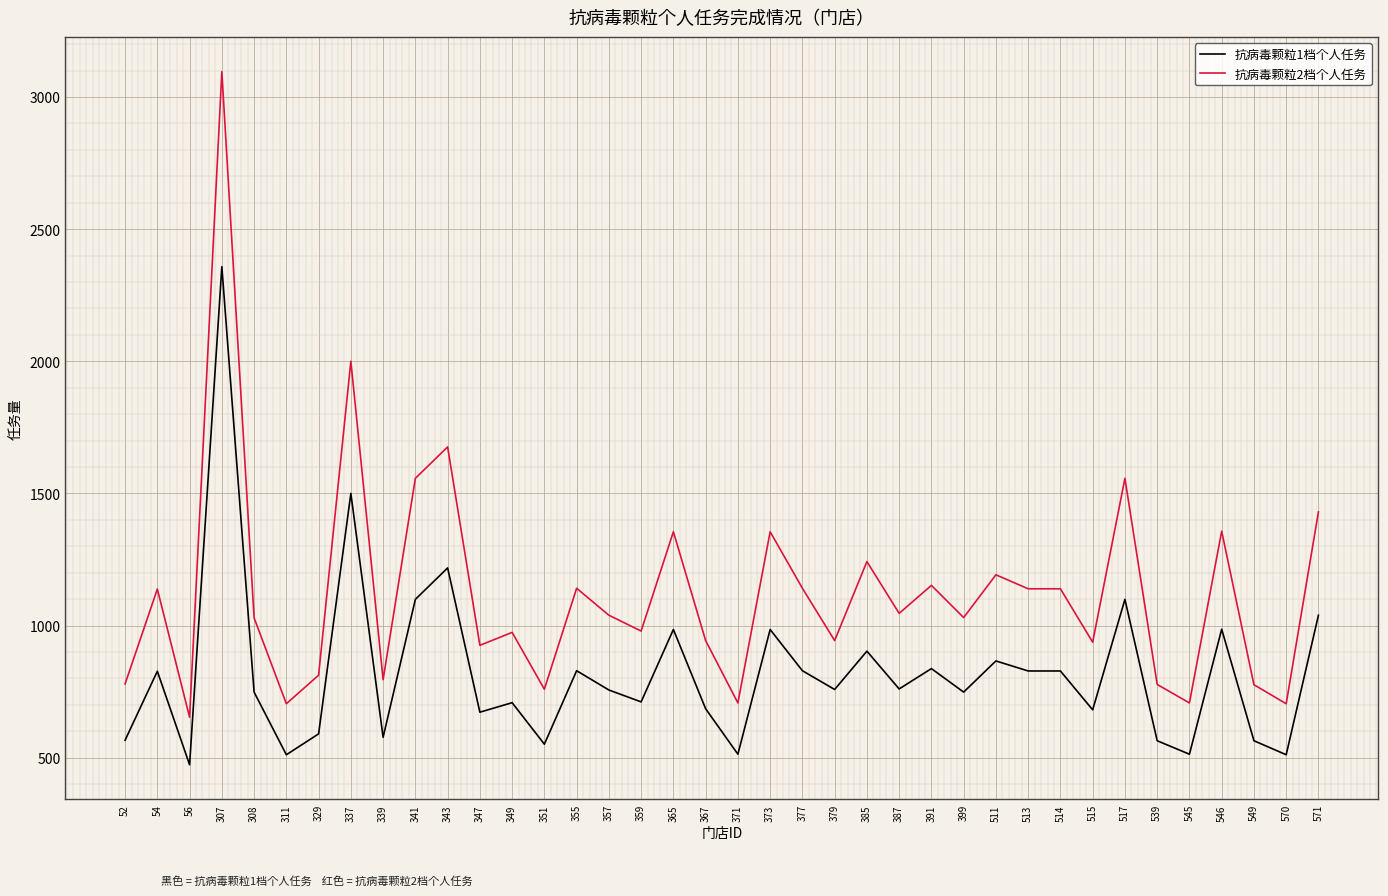

What is the approximate value of 抗病毒颗粒2档个人任务 at 341?

1557